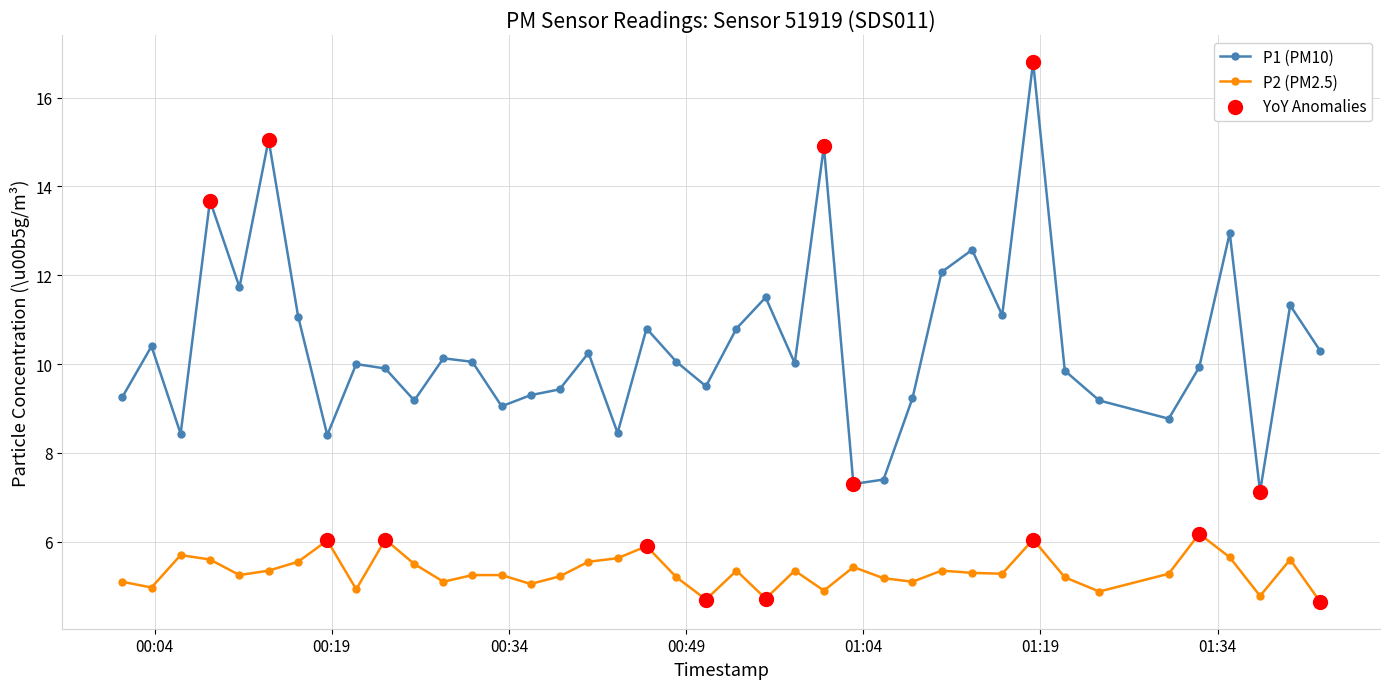

True or false: P2 (PM2.5) has more than 1 interior local peaks.

True